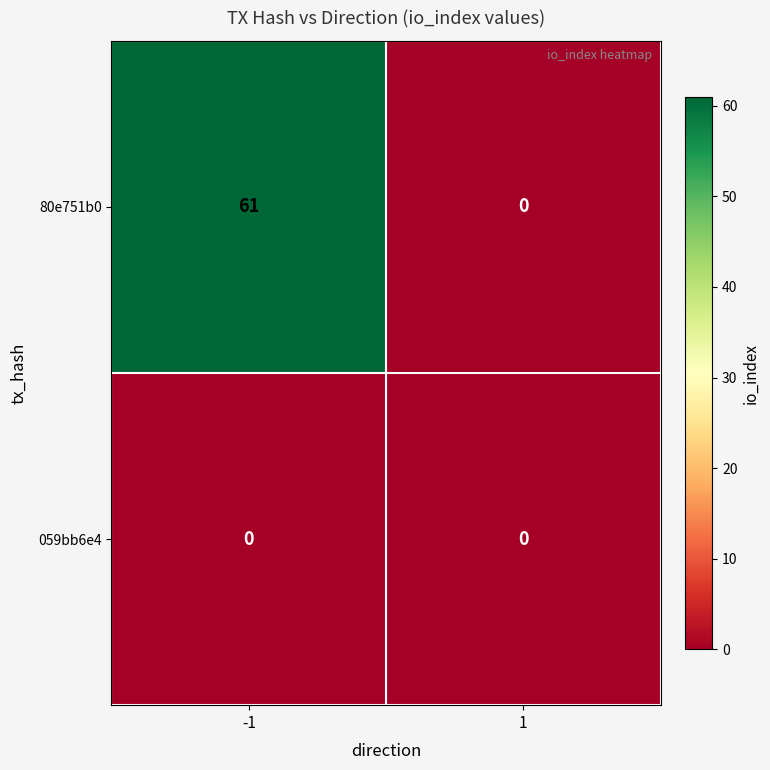

Which series has the largest range (max minus min)?

80e751b0